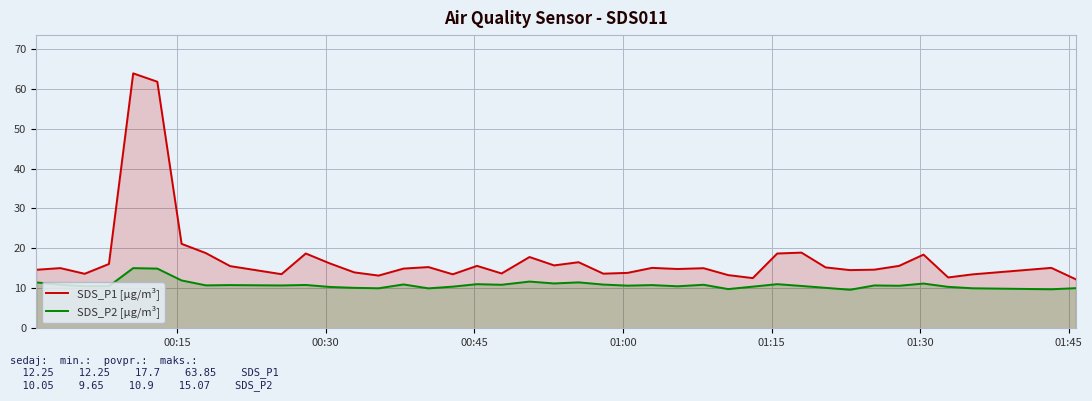

Which series has the largest range (max minus min)?

SDS_P1 [µg/m³]